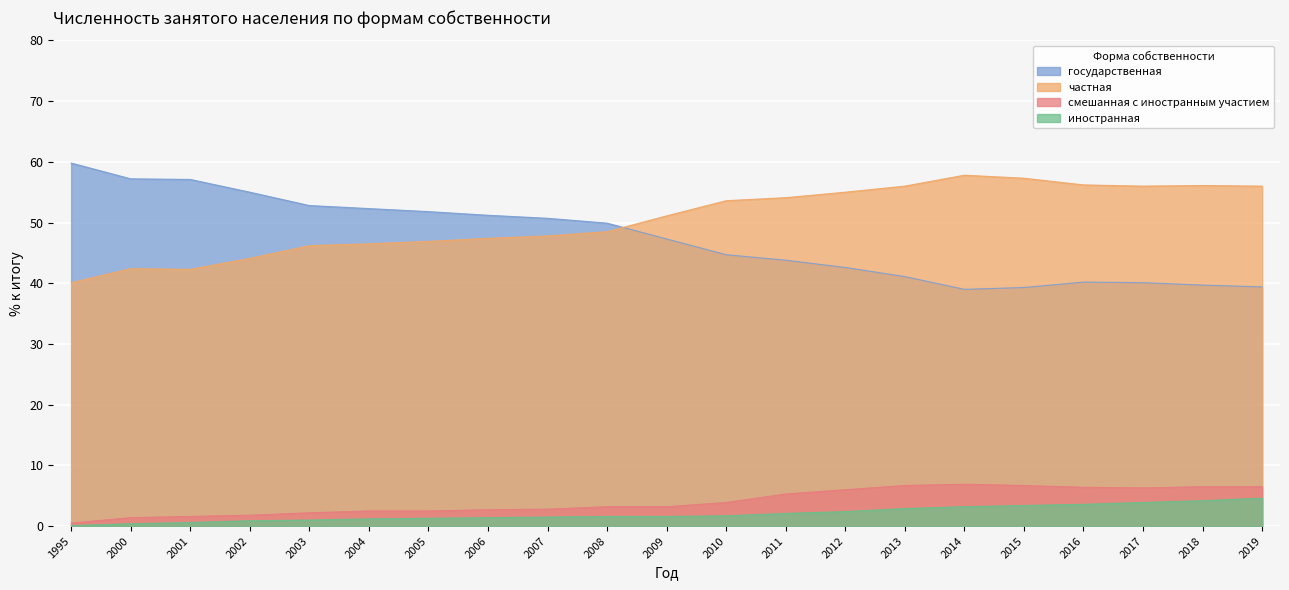

The value of частная at 2014 is 57.8. True or false?

True